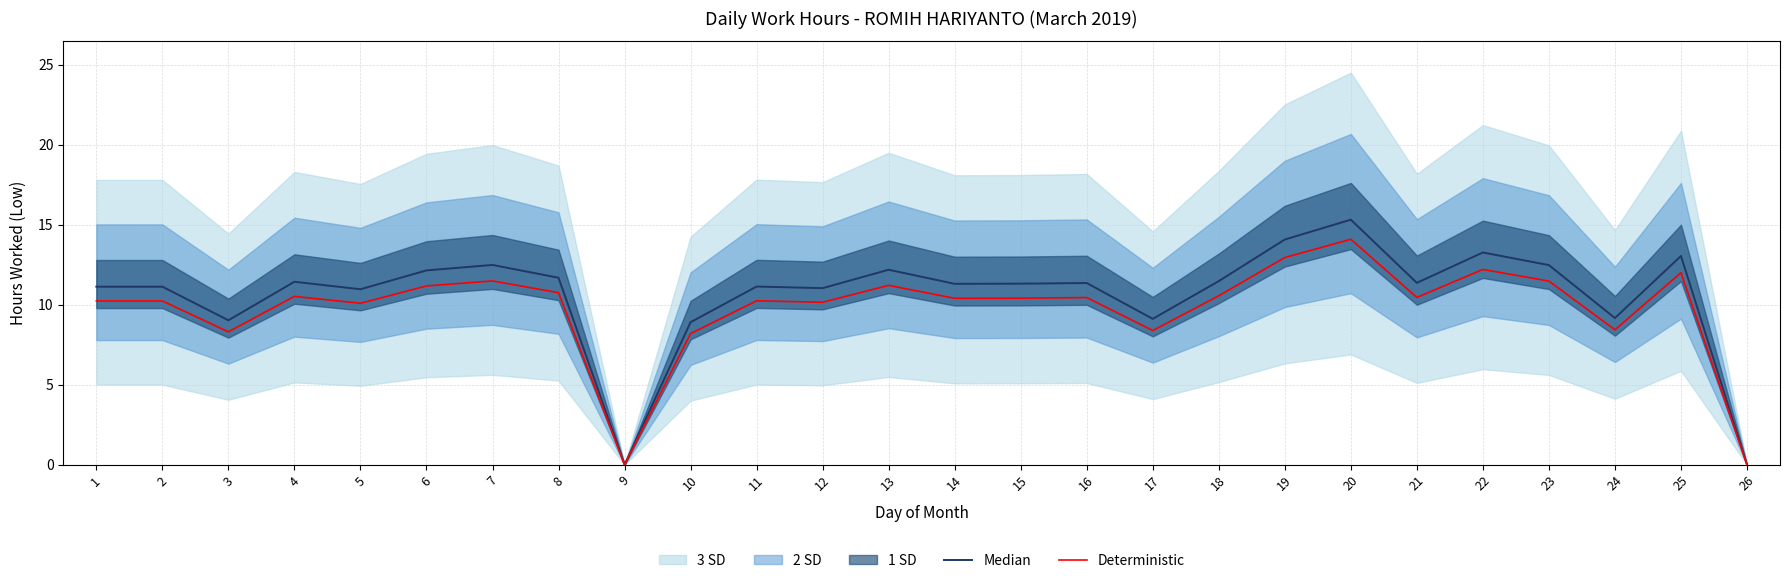

What is the sum of all Deterministic values?

254.5